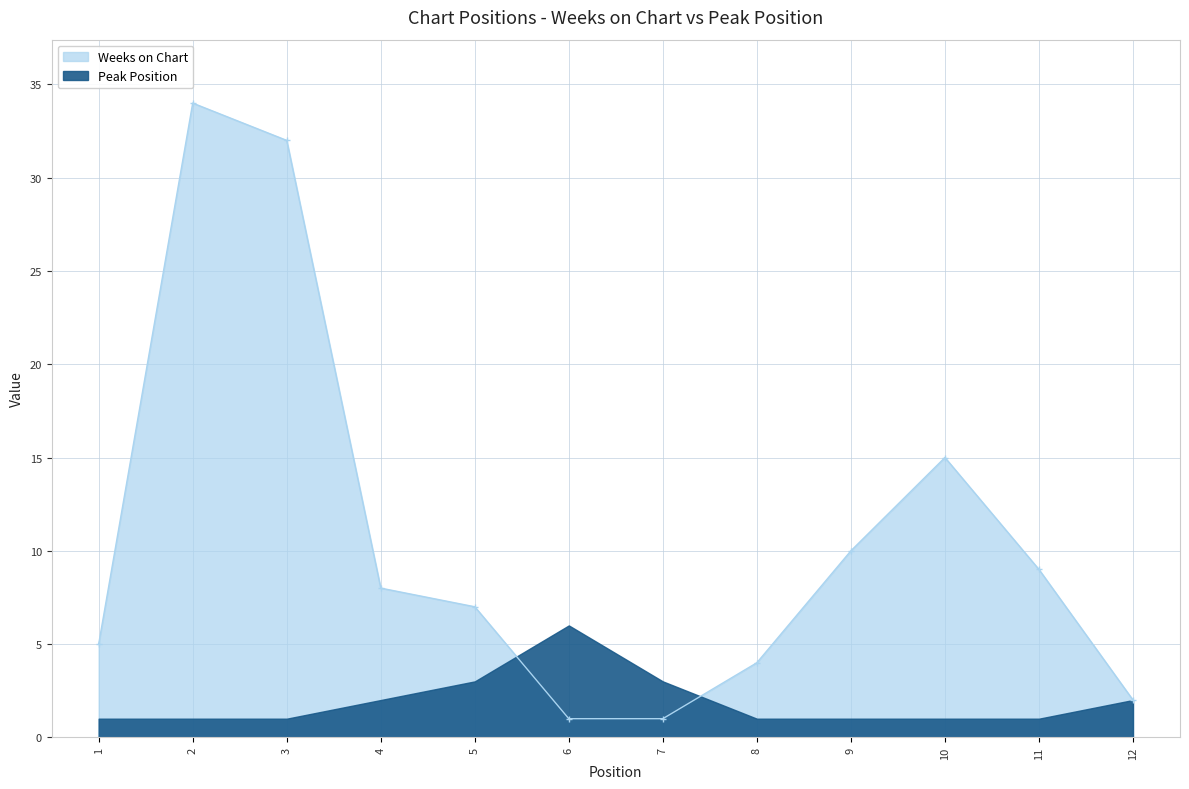

What is the difference between the values at 10 and 5?

8